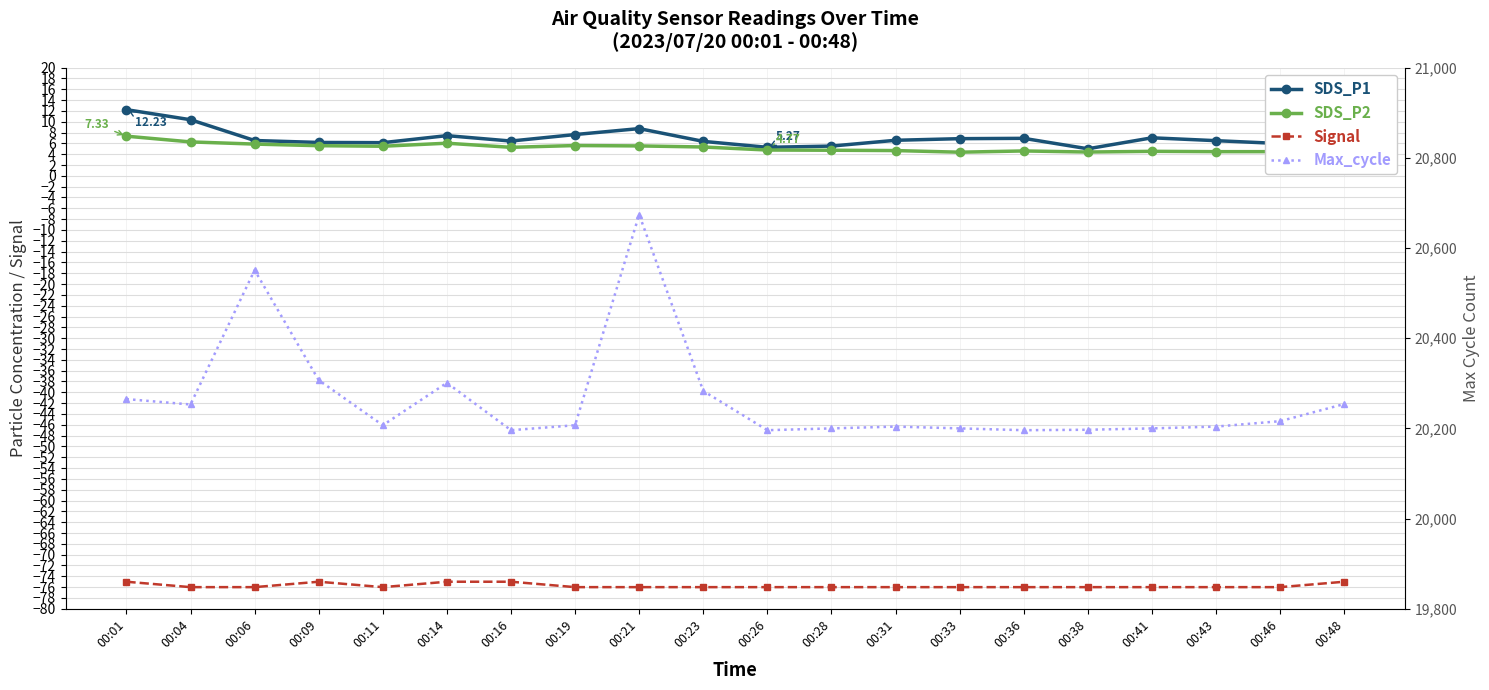

What is the spread (max minus min) of values at 00:06?

20627.0